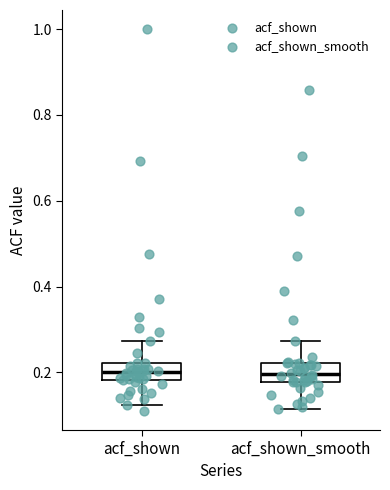

Where does the median line of the box for acf_shown_smooth sit on the y-axis? The values are not printed on the chart, so give them approximately, as read against the axis.

0.20